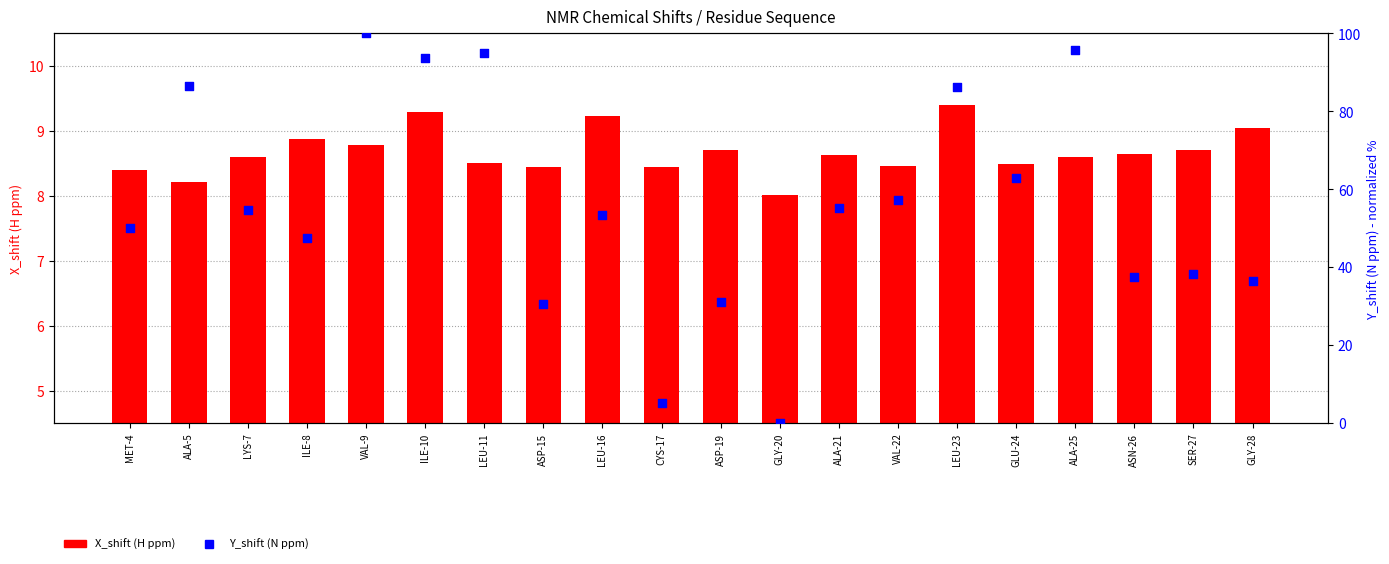

Is the value of X_shift (H ppm) at LEU-16 greater than the value of Y_shift (N ppm) at LEU-23?

No